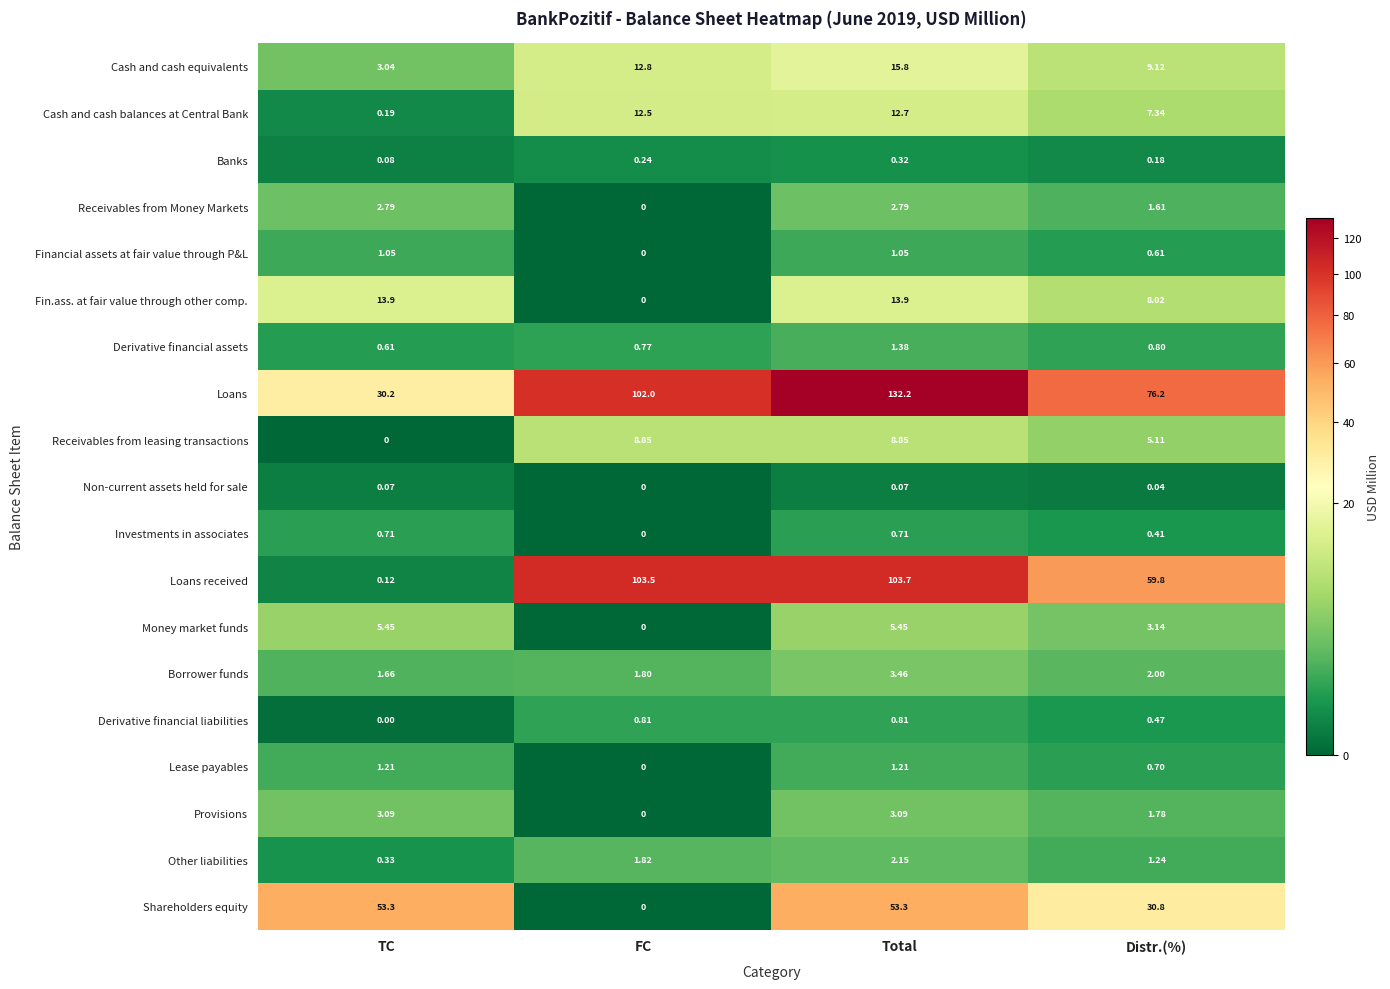

At which label does Borrower funds first exceed 2?

Total